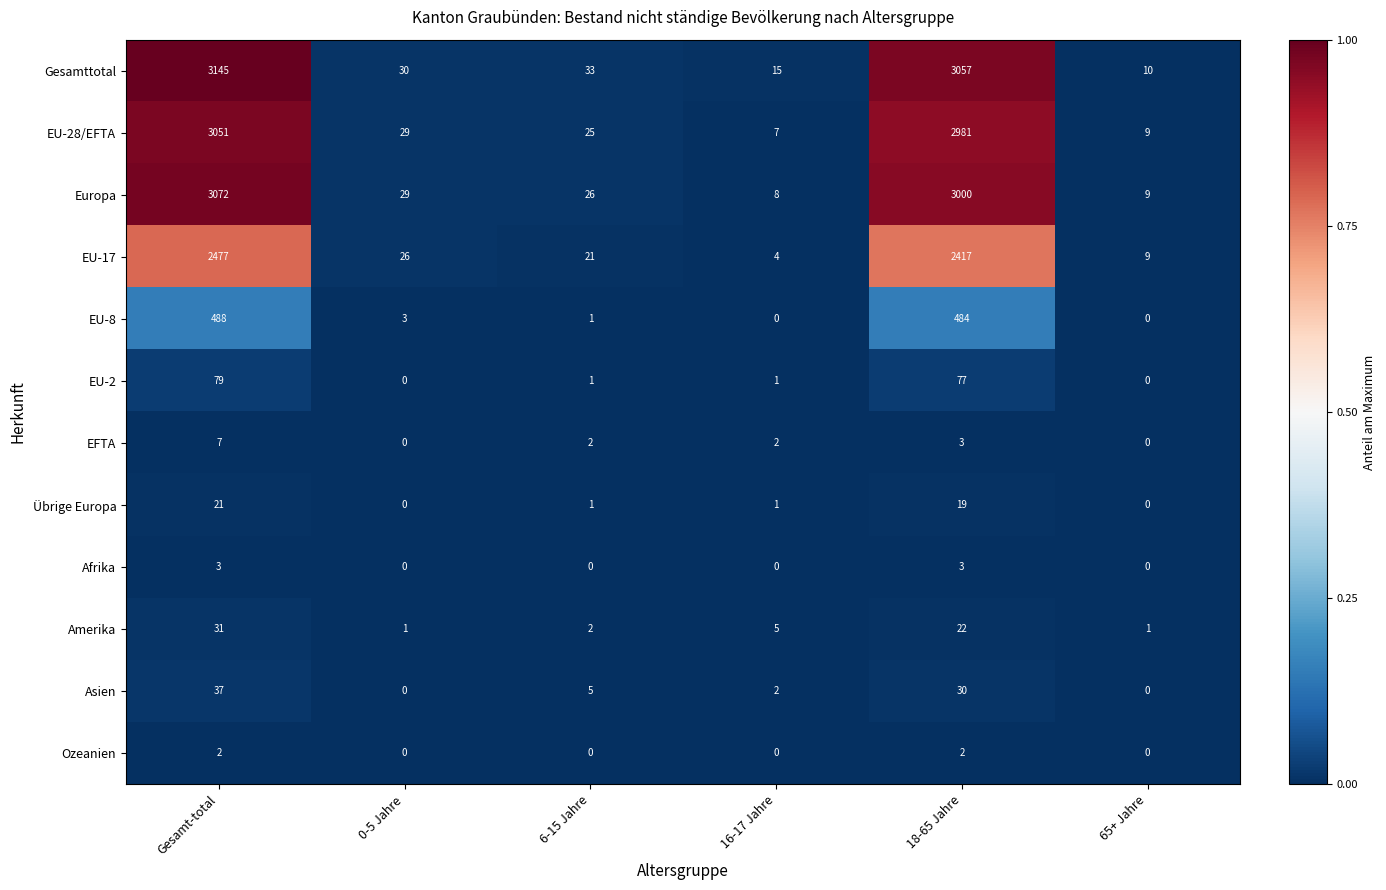

What is the difference between the second highest and second lowest values in the EU-28/EFTA series?

2972